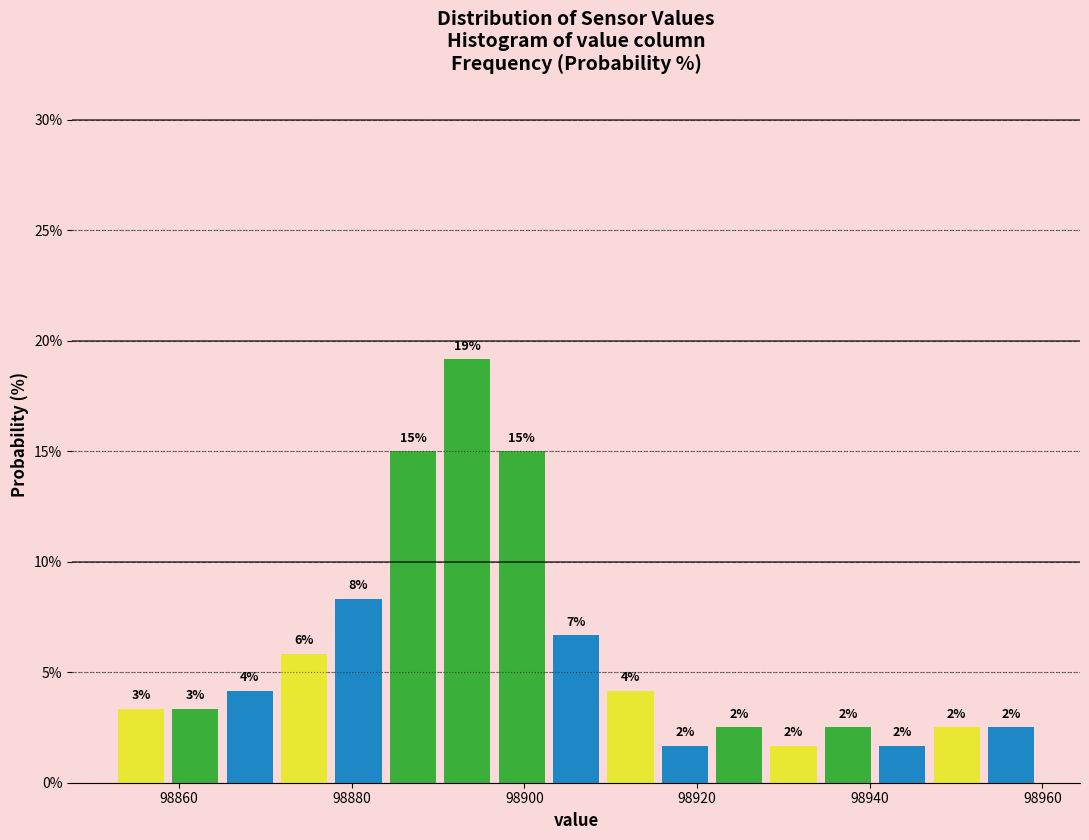

Around what value on the x-axis is the tallest bar? Give the approximate position of its centre, as read against the axis.

98894